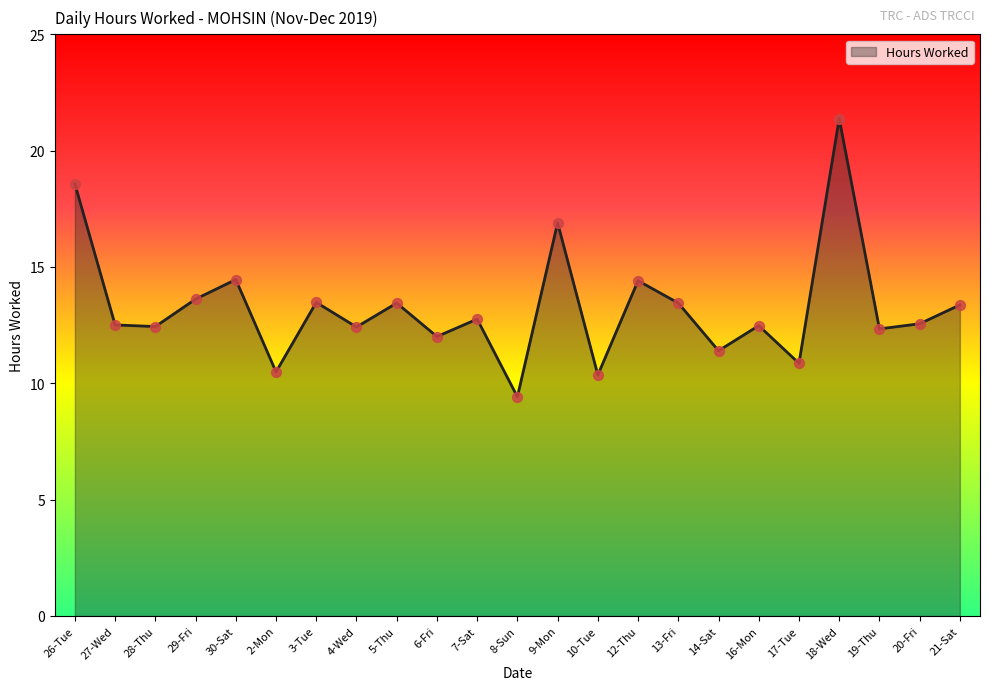

What is the change in value from 27-Wed to 29-Fri?

+1.1